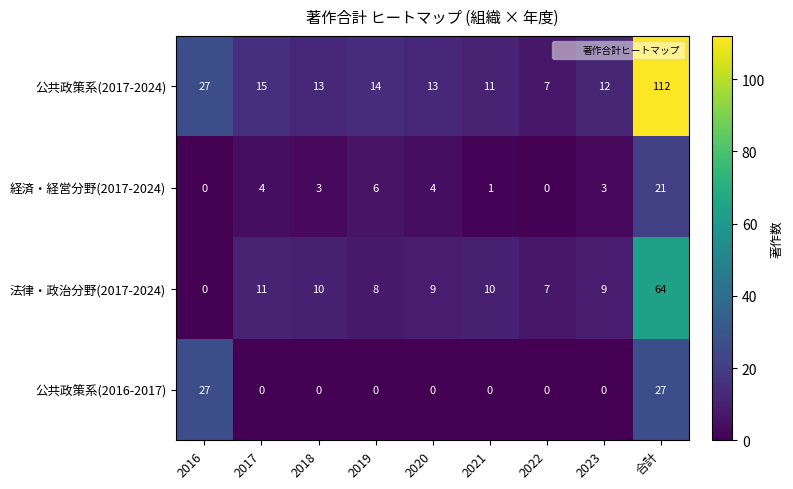

What is the sum of all 公共政策系(2016-2017) values?

54